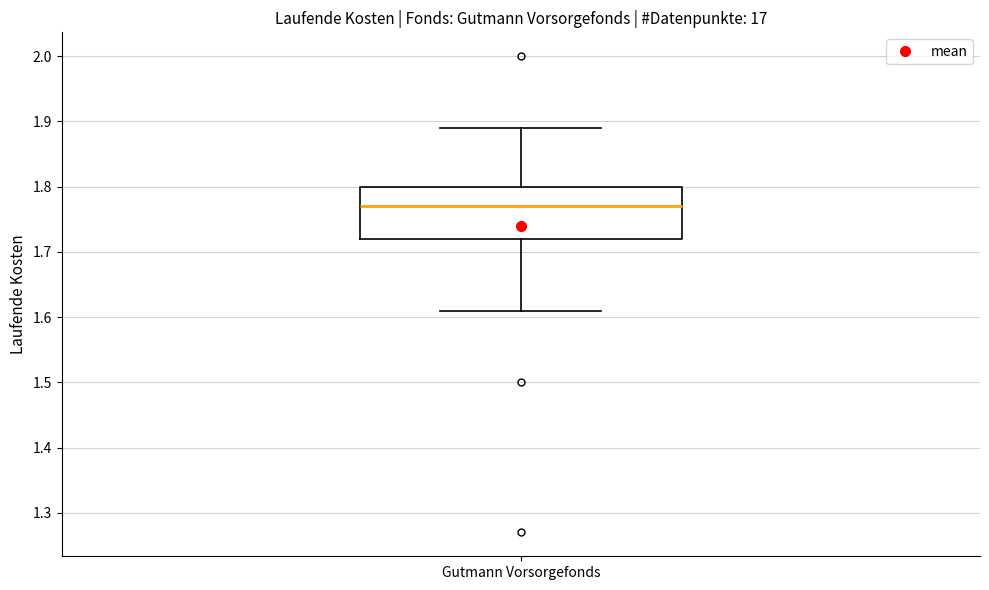

Where is the upper edge of the box for Gutmann Vorsorgefonds on the y-axis? The values are not printed on the chart, so give them approximately, as read against the axis.

1.80